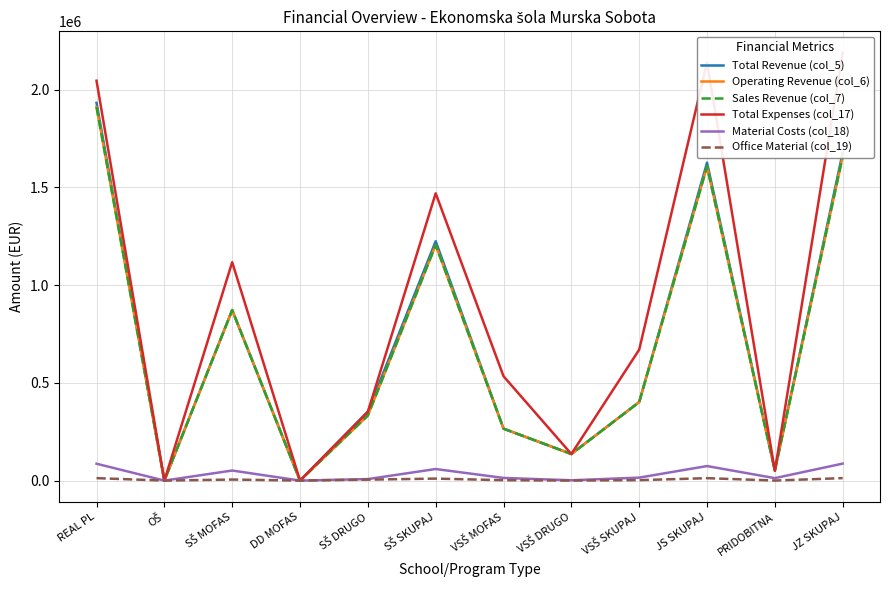

Does the chart have visible grid lines?

Yes